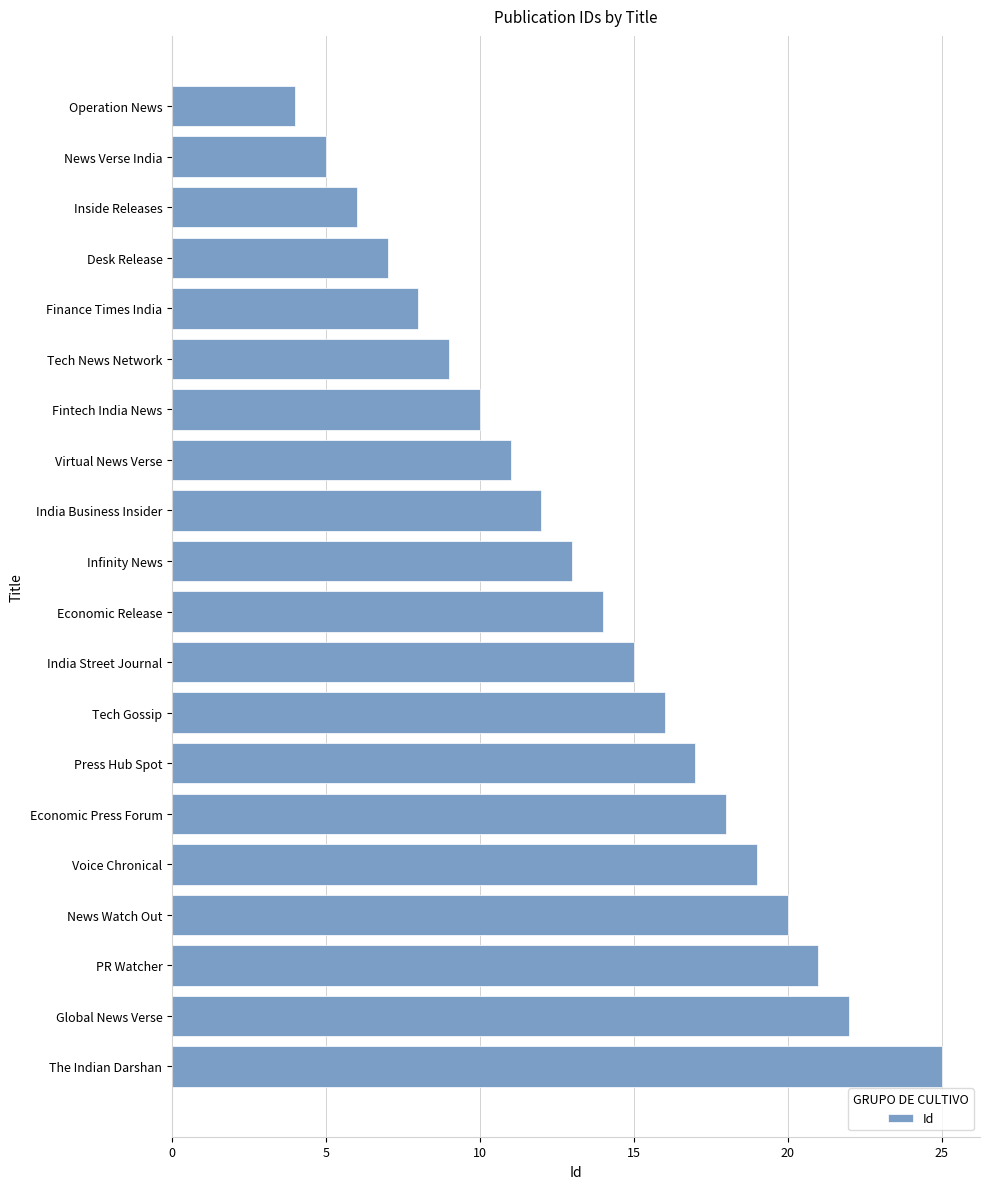

True or false: the data shows 17 at Press Hub Spot.

True